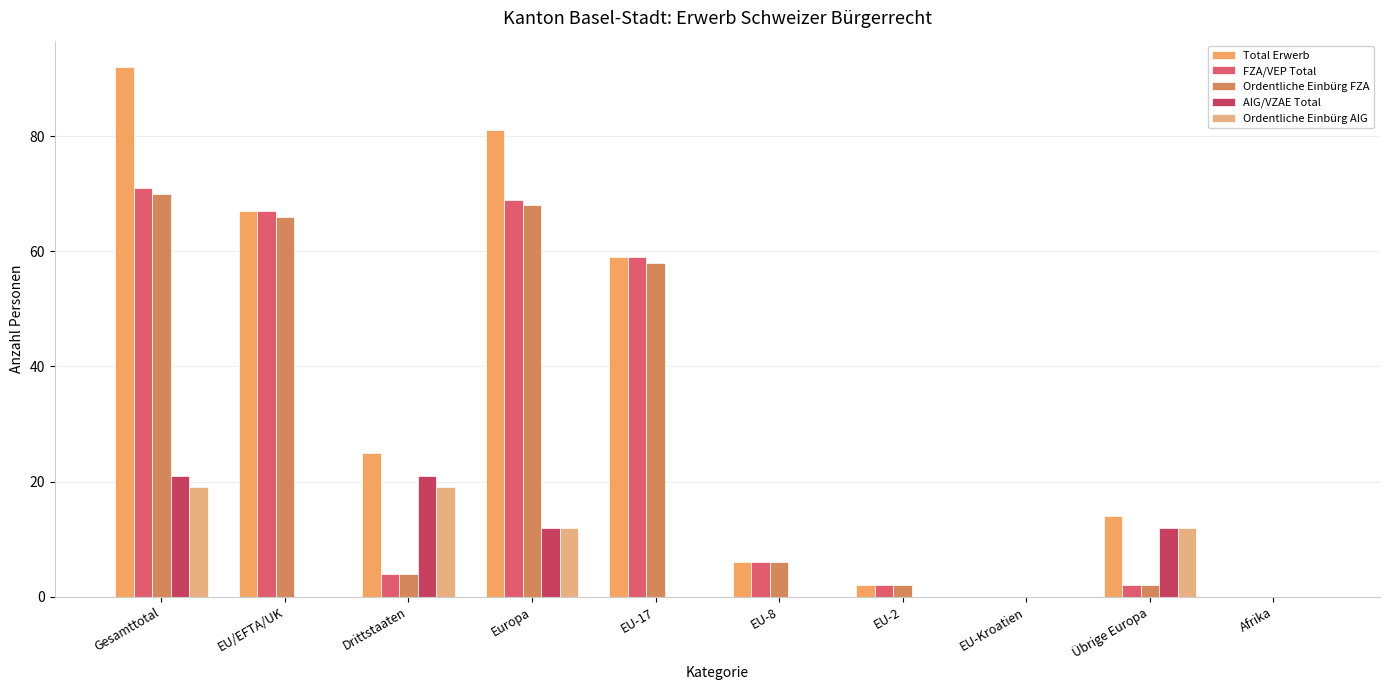

Are the bars grouped side by side (vs. stacked)?

Yes